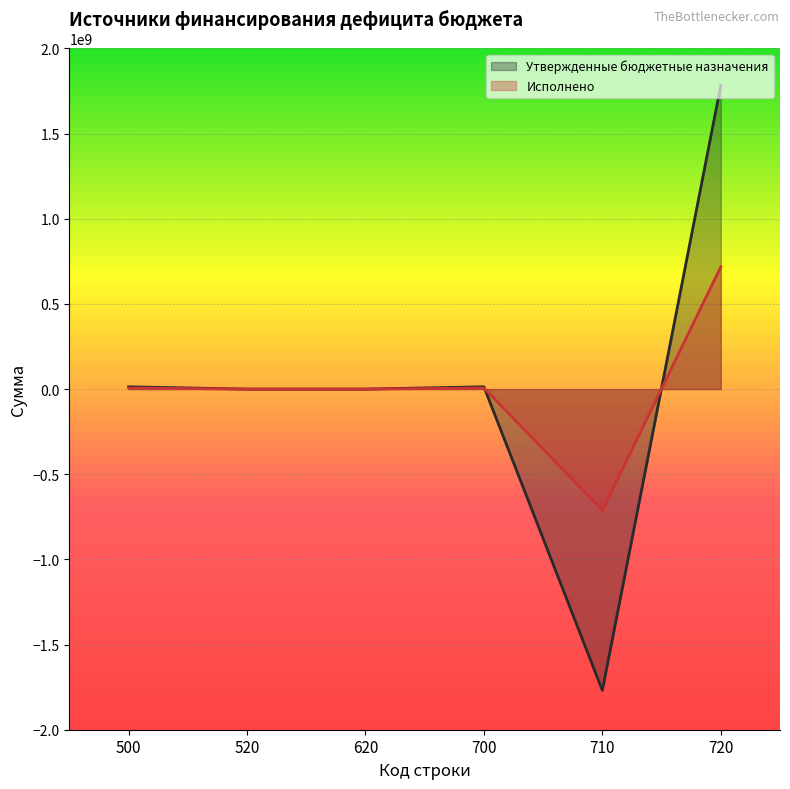

Where is Утвержденные бюджетные назначения nearest to the value 6755477?

520